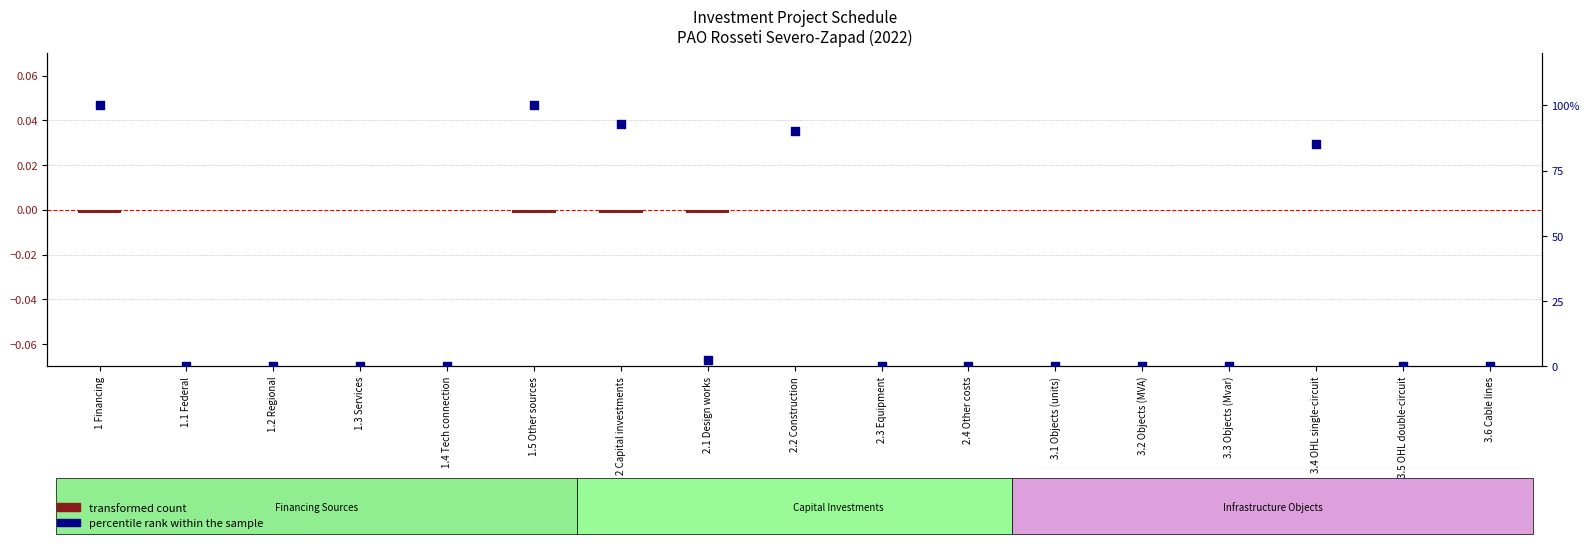

What is the total value across all series at 2 Capital investments?

92.8